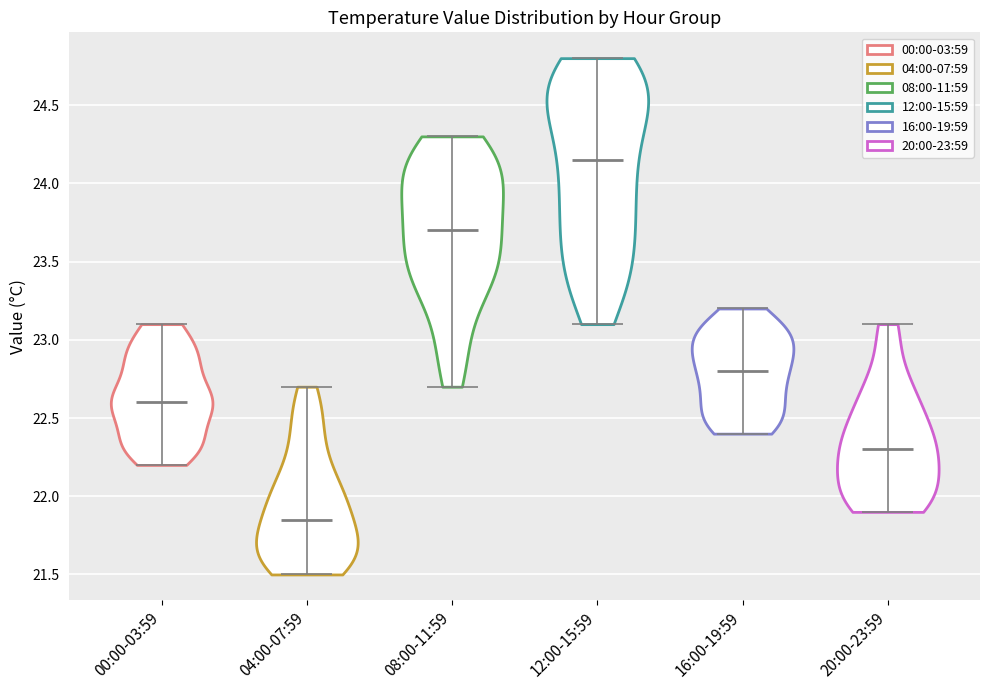

Which violin has the highest median line?

12:00-15:59